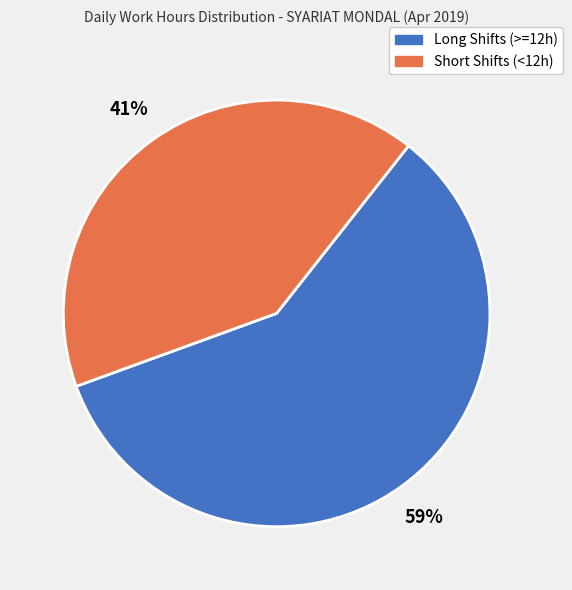

Between Long Shifts (>=12h) and Short Shifts (<12h), which is larger?

Long Shifts (>=12h)